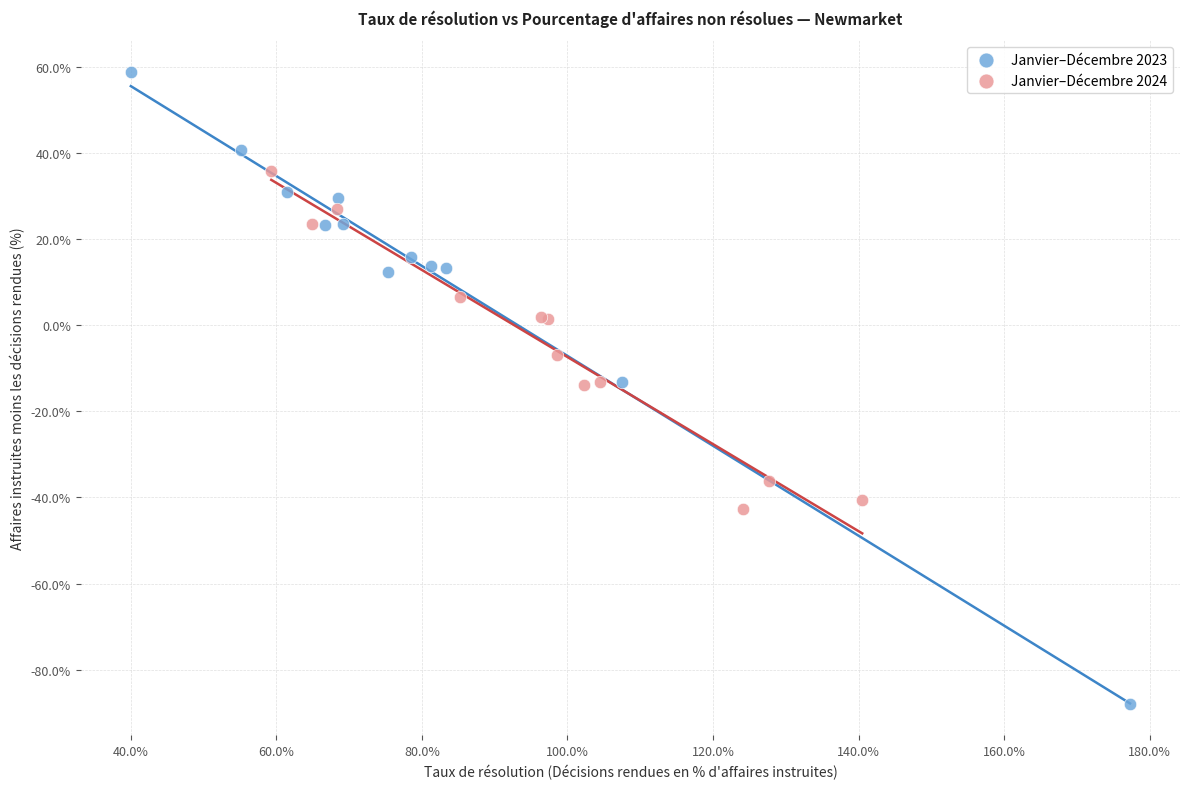

What are all the series names shown in the legend?

Janvier–Décembre 2023, Janvier–Décembre 2024